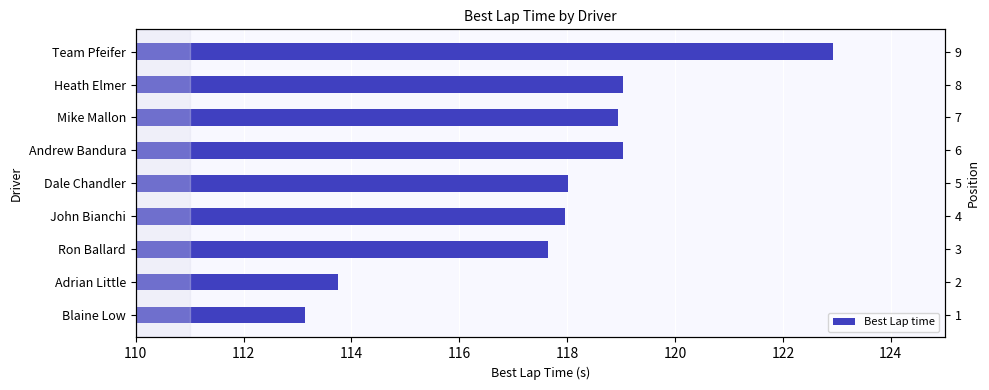

Where does the data first go above 8?

Dale Chandler